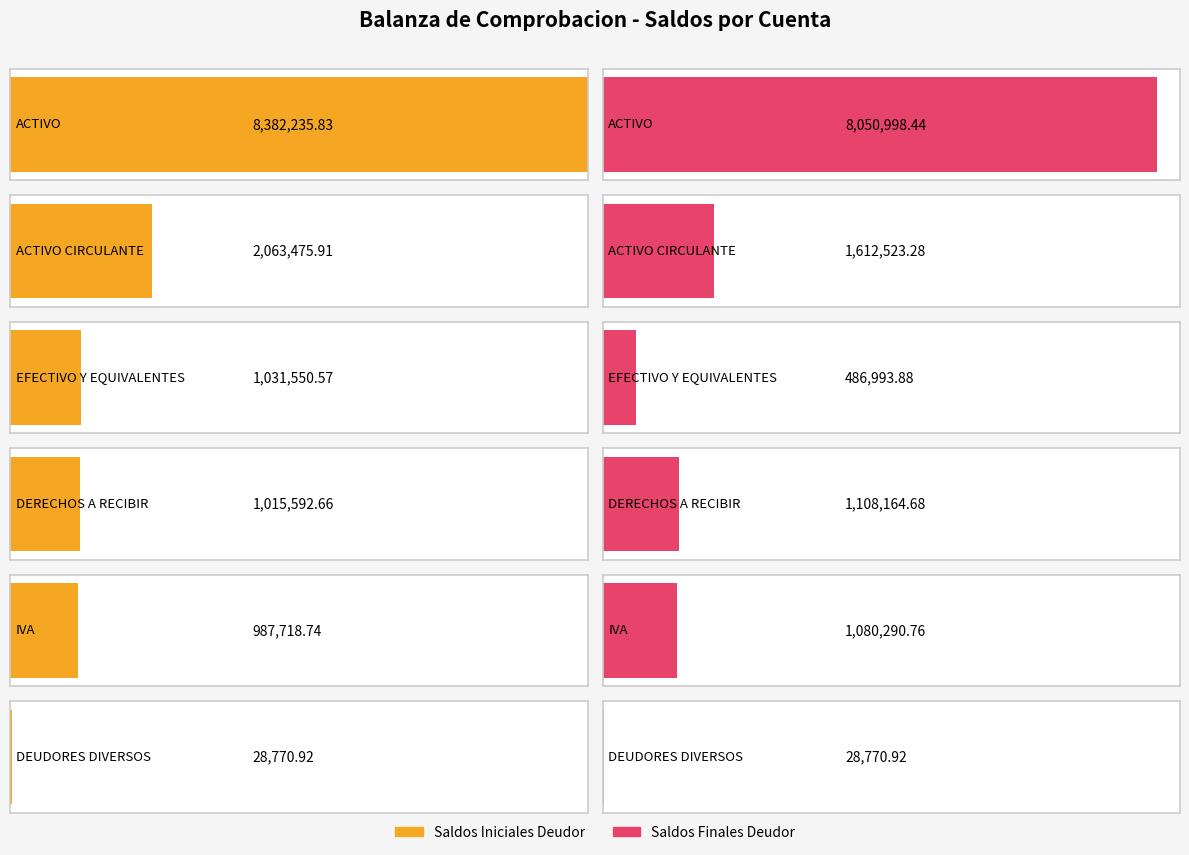

The Saldos Iniciales Deudor series shows 1534030.4 at EFECTIVO Y EQUIVALENTES. True or false?

False